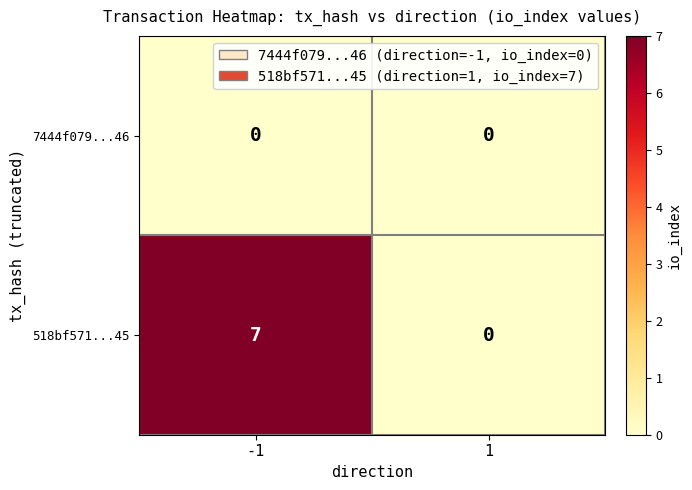

What is the greatest value displayed?

7